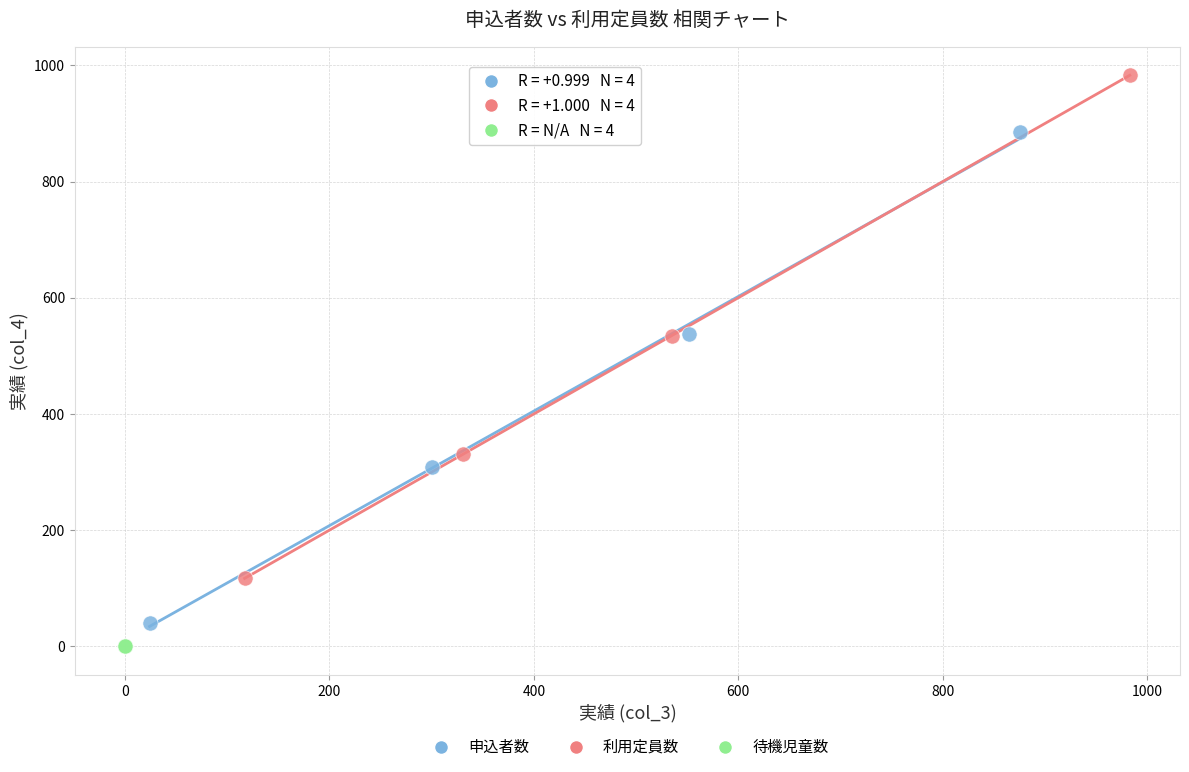

Which series reaches the maximum Y coordinate?

利用定員数